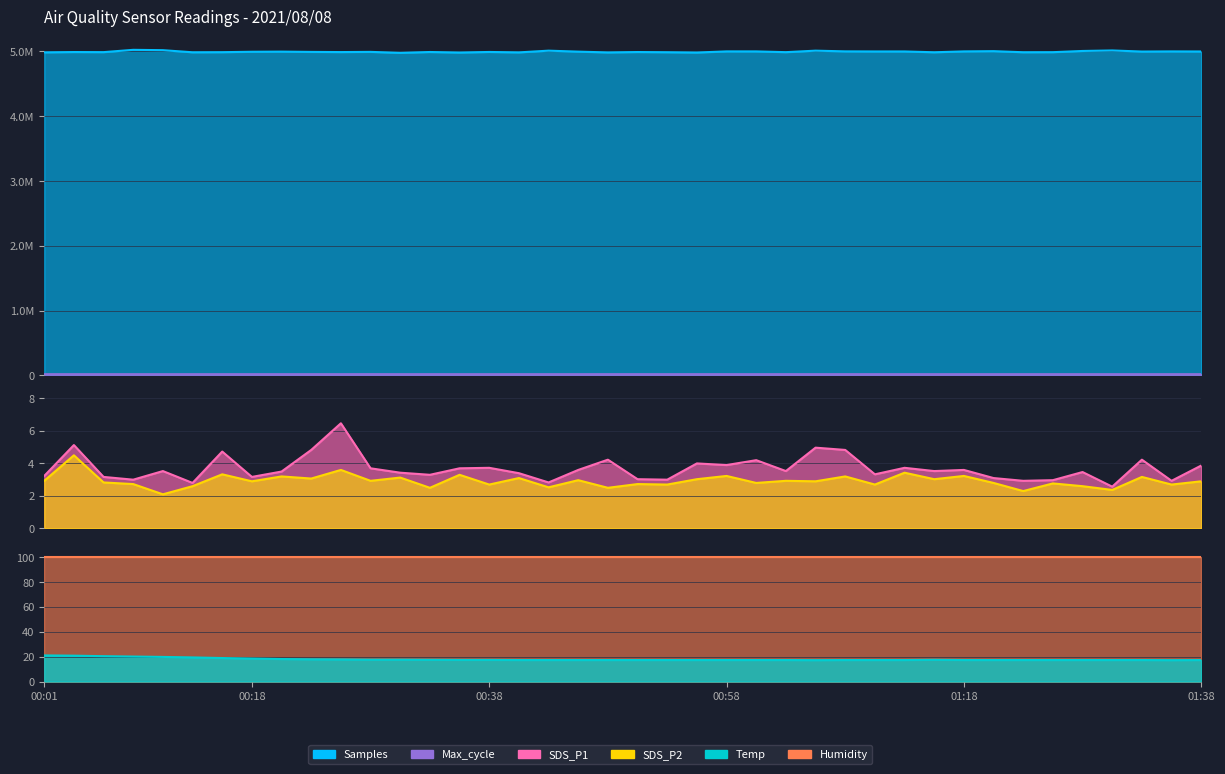

At which category does Temp reach its first local peak?

01:16